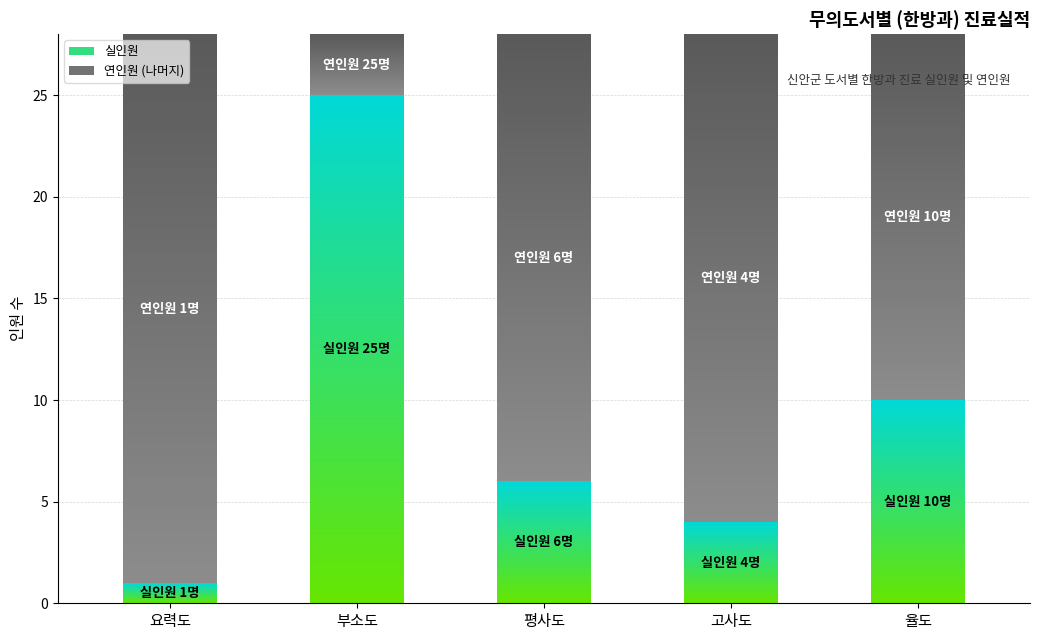

How many bars are there in total?

10